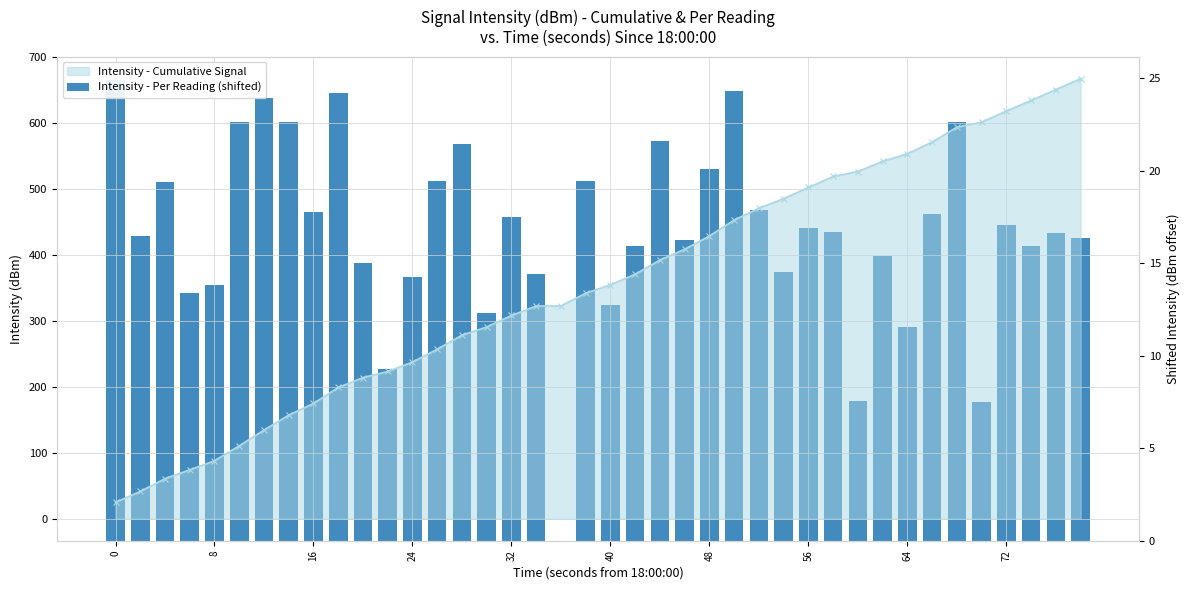

How many values are above zero?

39